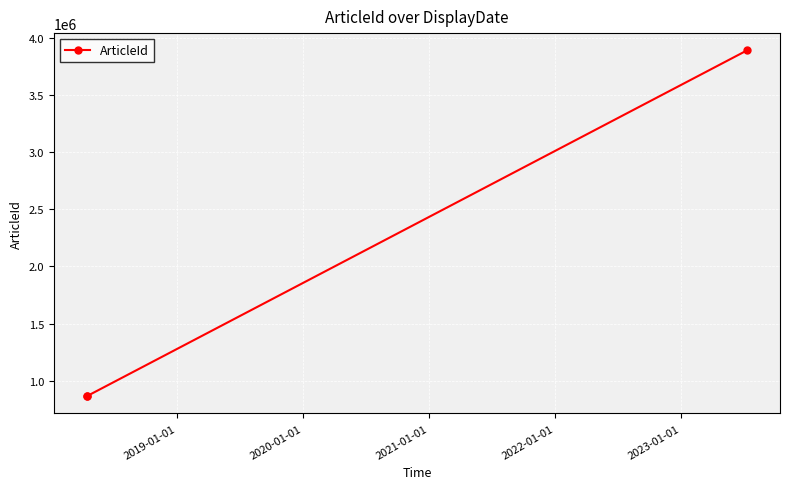

What is the value of the 3rd point from the left?

3888241